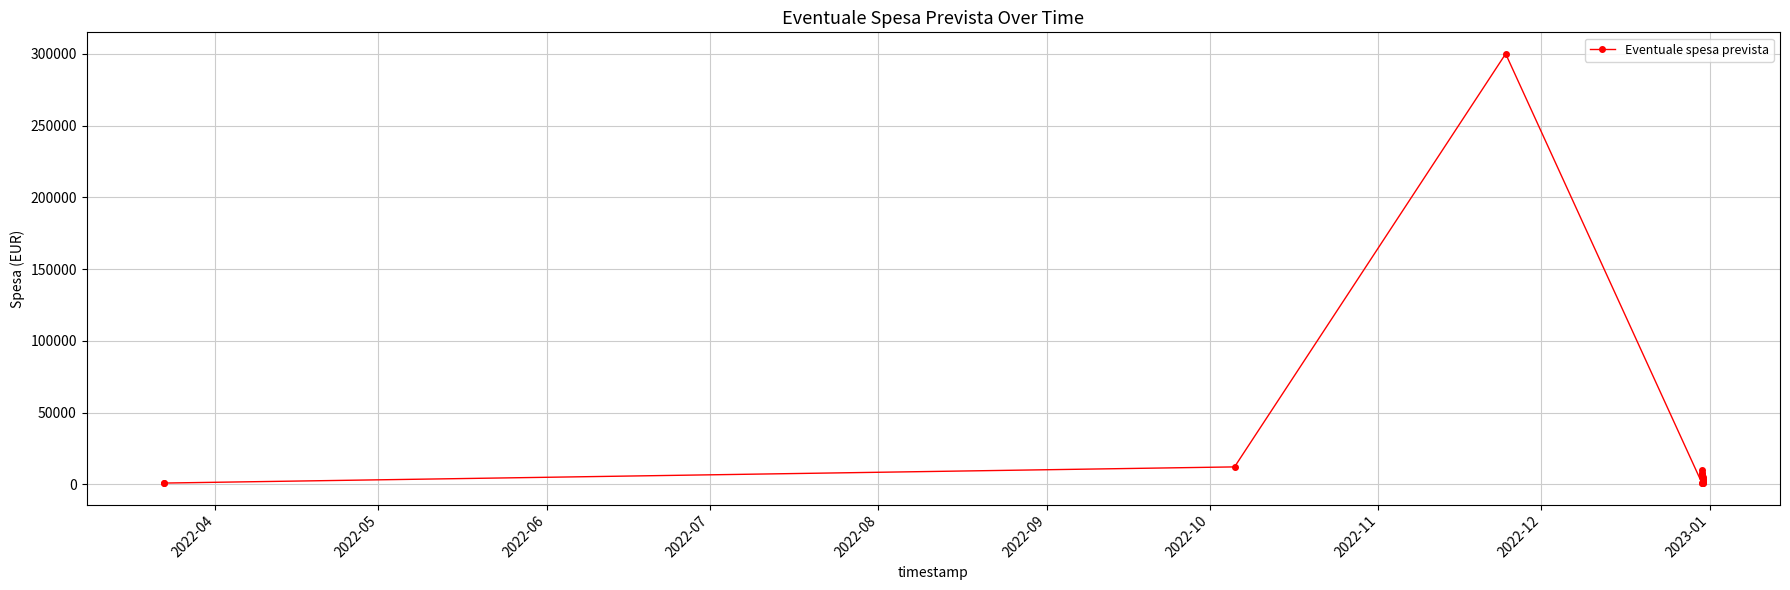

What is the average value?

21395.3